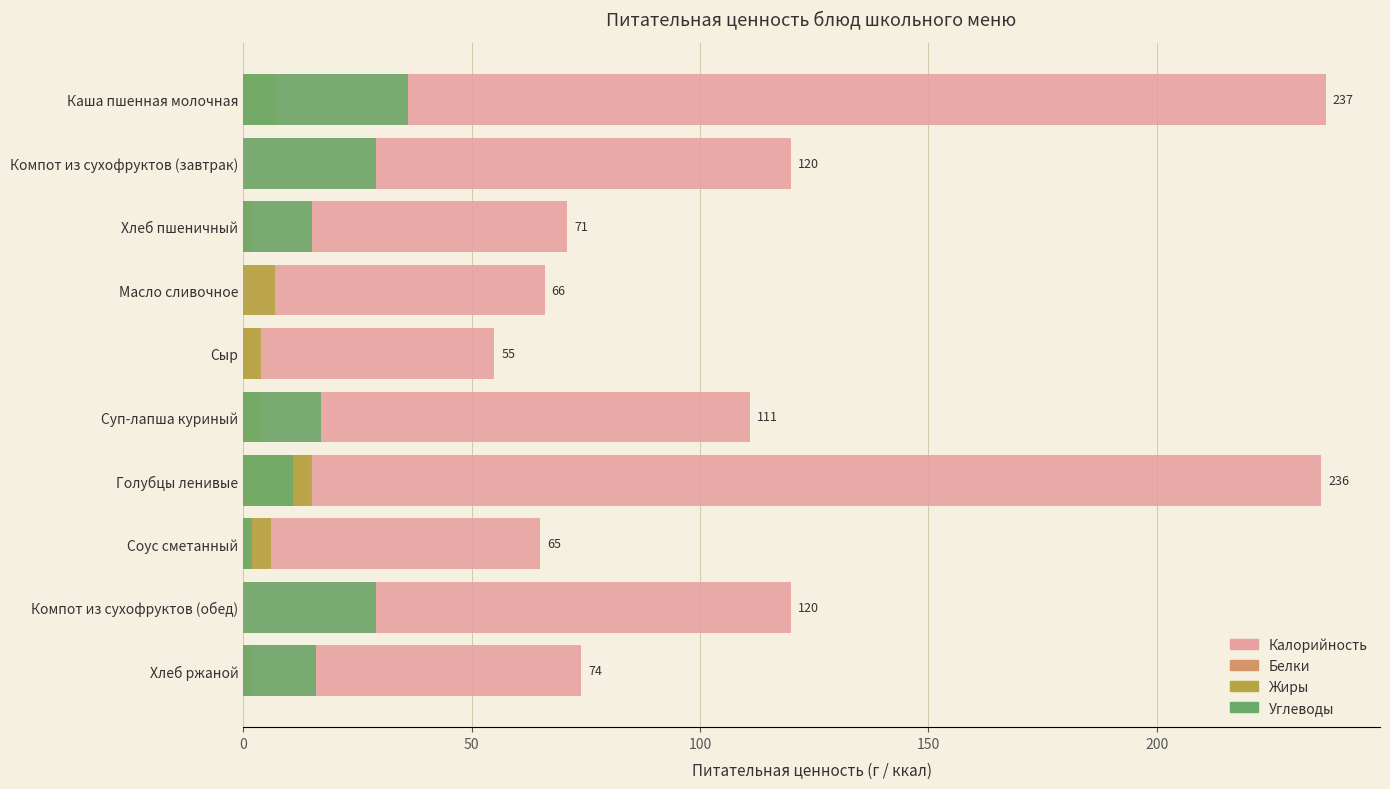

How many bars are there in total?

40